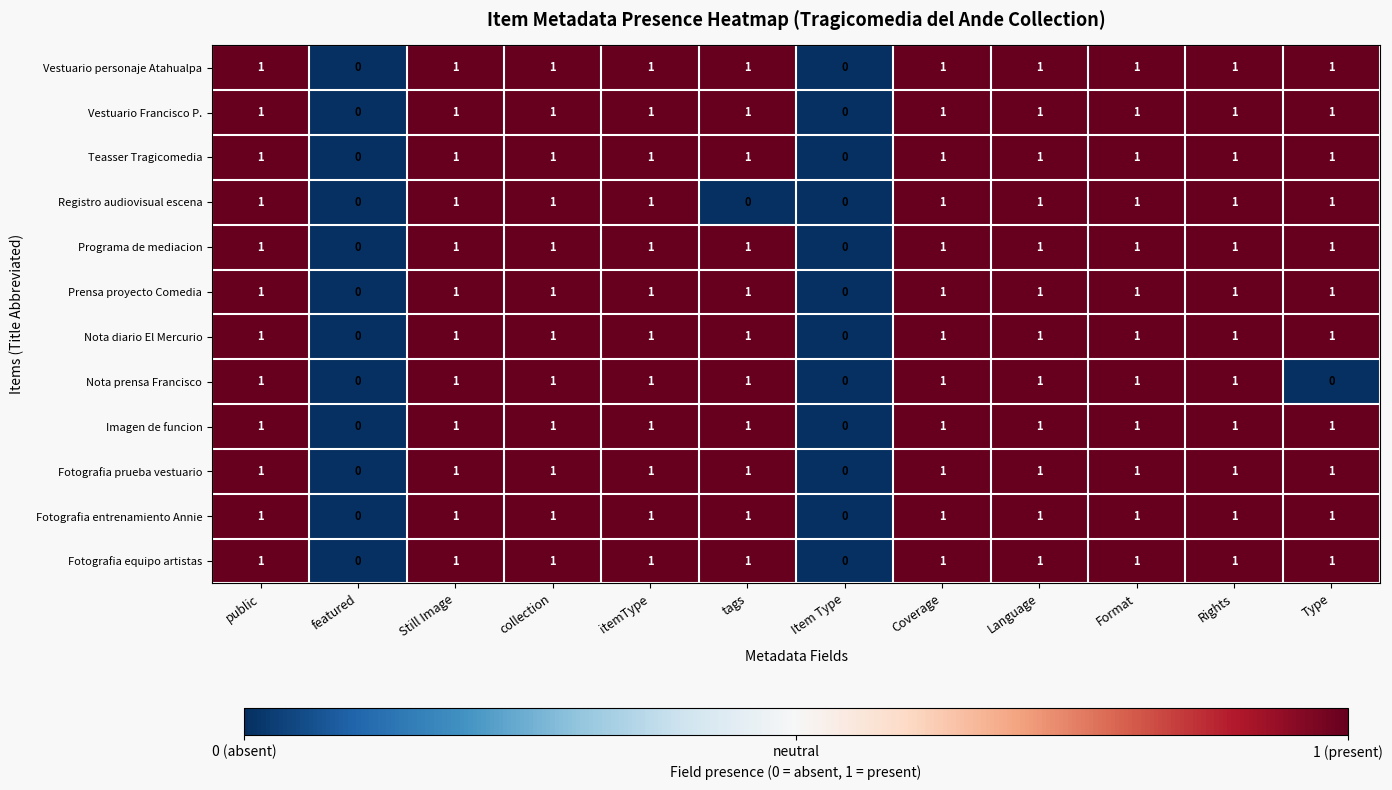

Which series changed the most between collection and tags?

Registro audiovisual escena